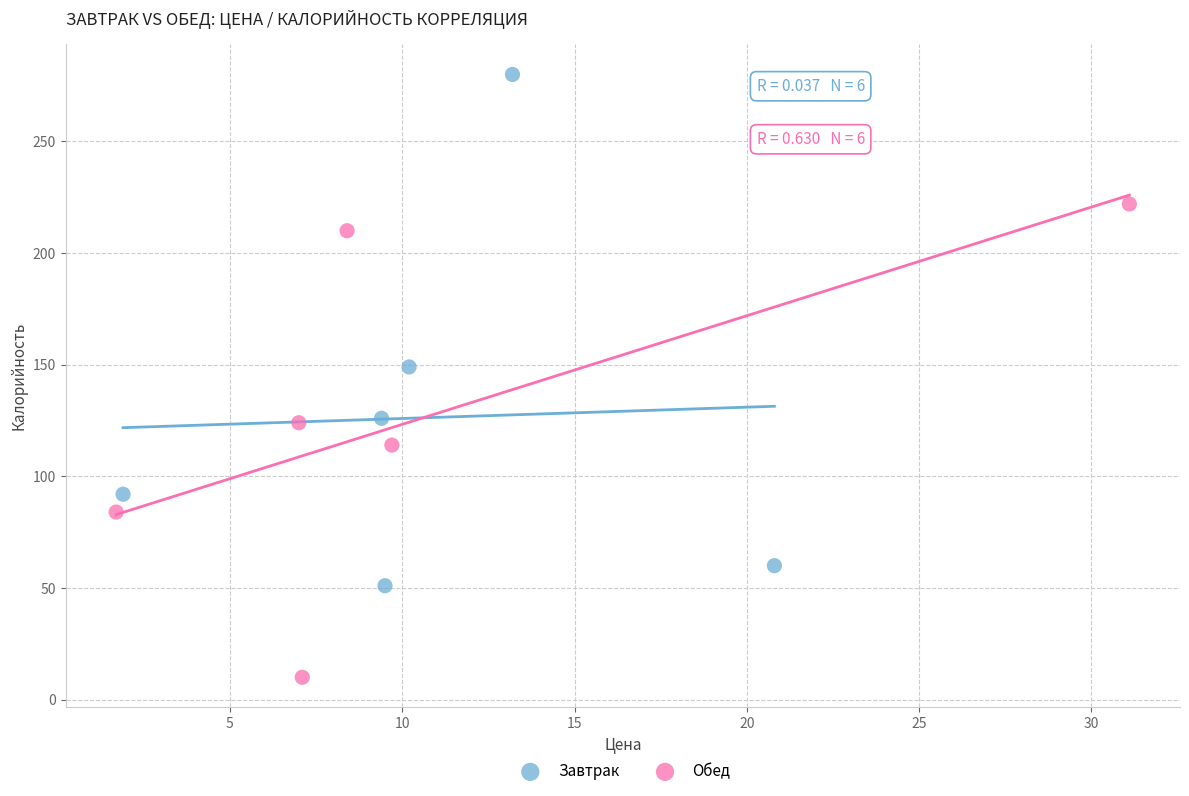

What are all the series names shown in the legend?

Завтрак, Обед